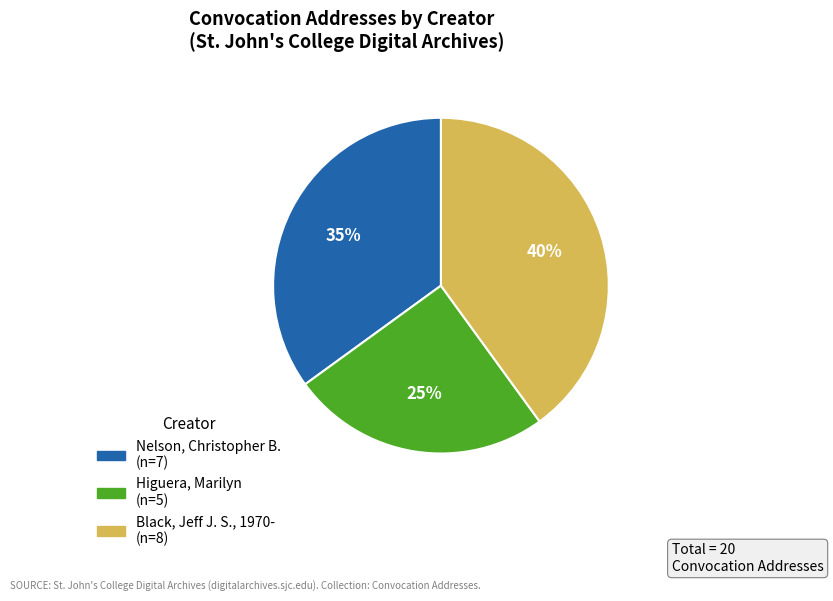

How many segments does this pie chart have?

3